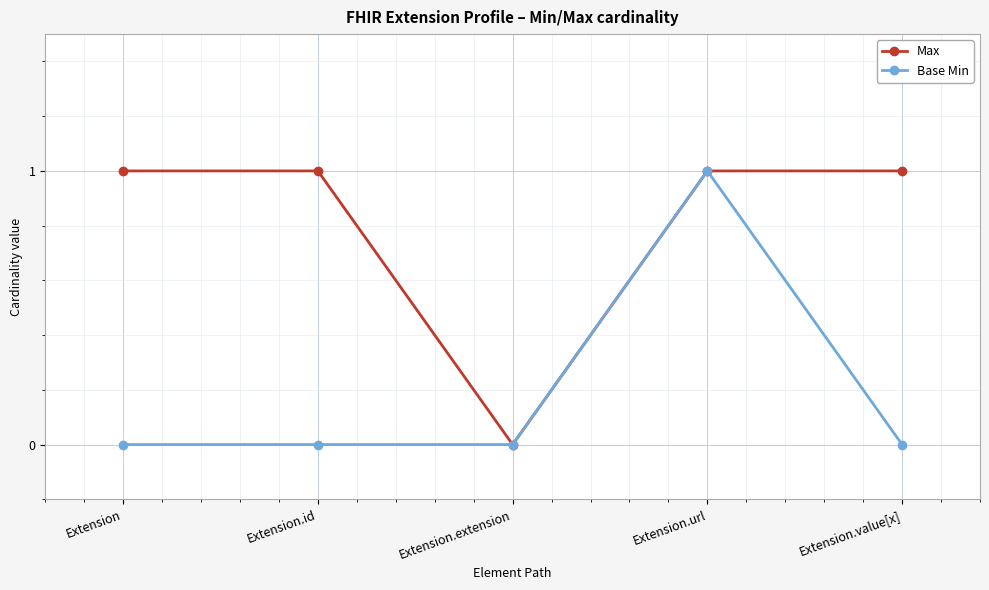

Is it true that Max equals 1 at Extension.value[x]?

True